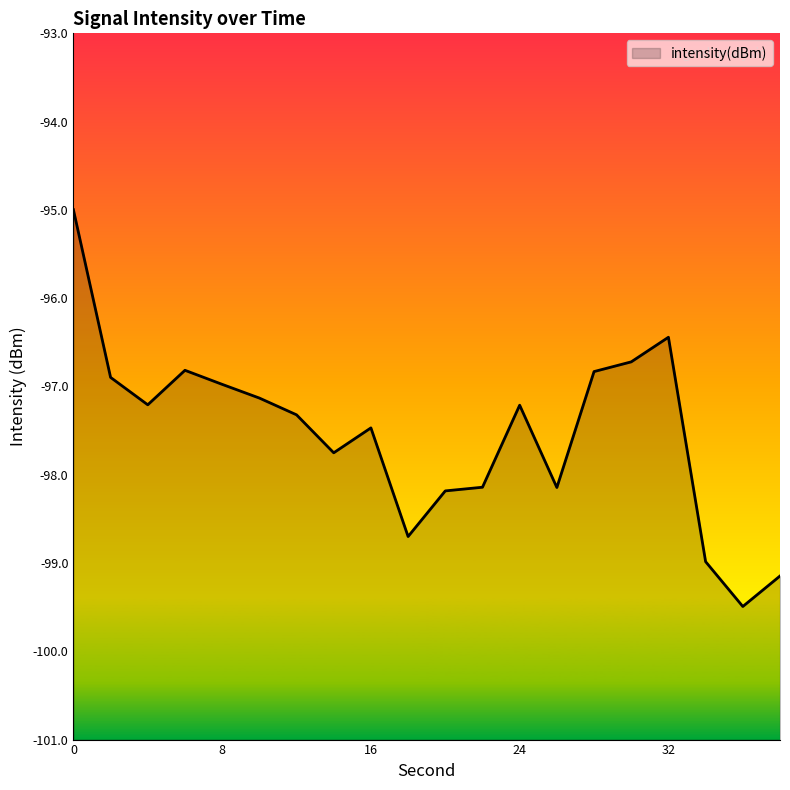

Which label corresponds to the smallest value in the chart?

36